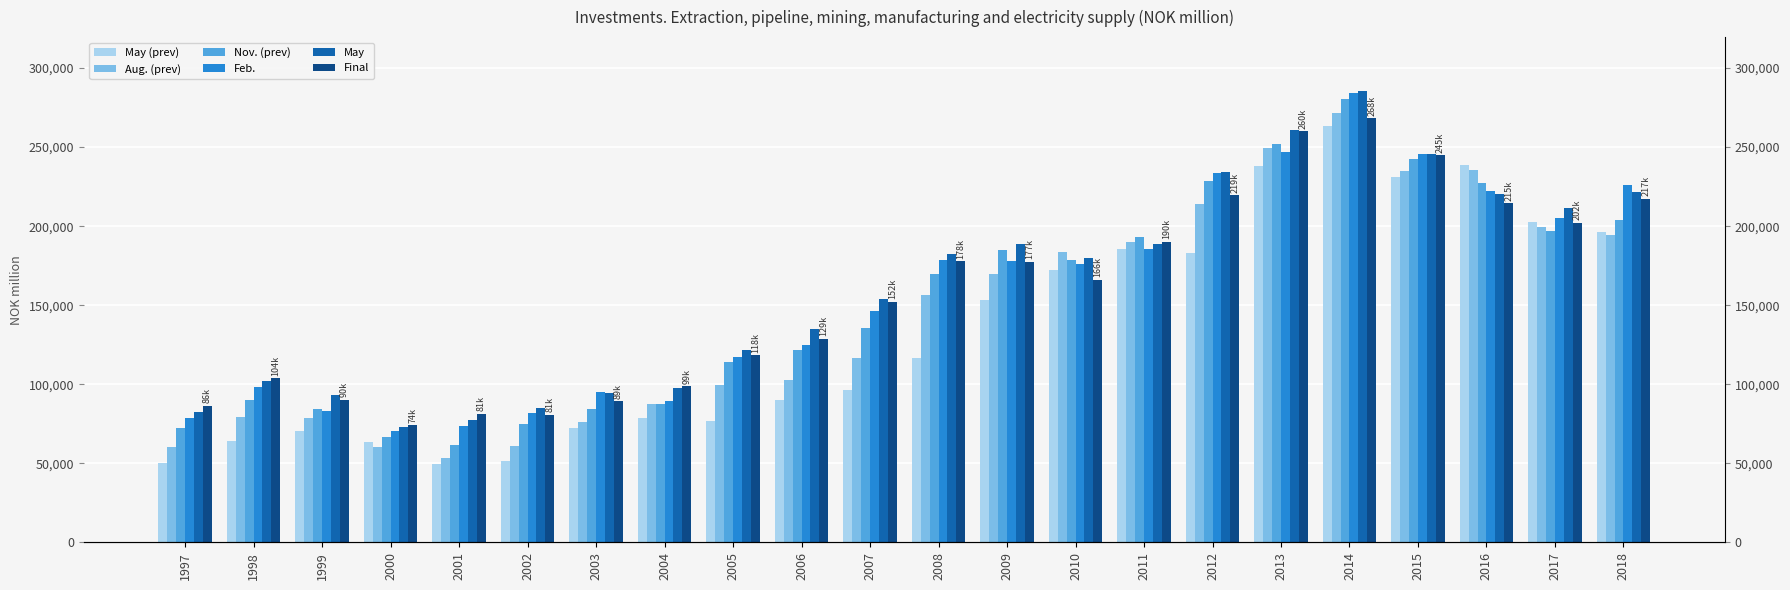

True or false: May (prev) has a value of 196240 at 2018.

True